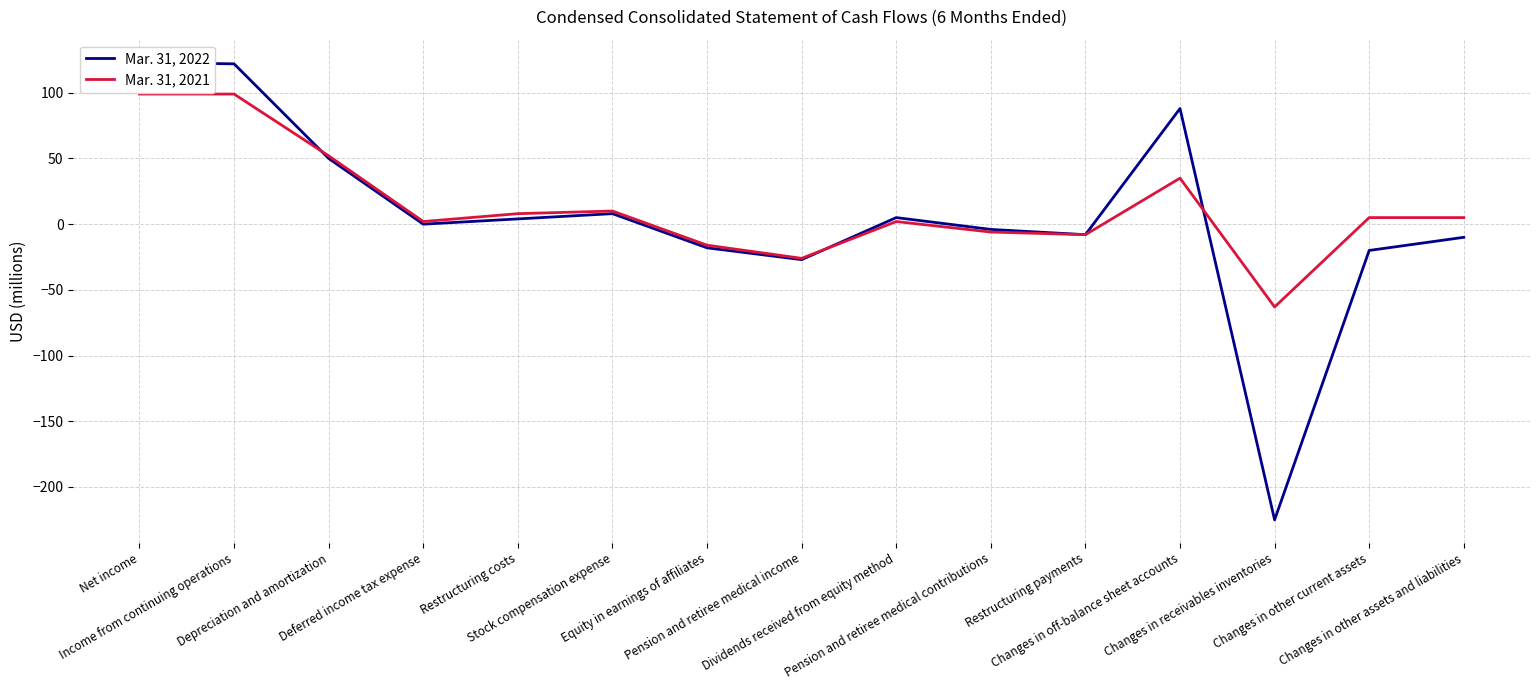

List the labels in order of Mar. 31, 2021 value, smallest first.

Changes in receivables inventories, Pension and retiree medical income, Equity in earnings of affiliates, Restructuring payments, Pension and retiree medical contributions, Deferred income tax expense, Dividends received from equity method, Changes in other current assets, Changes in other assets and liabilities, Restructuring costs, Stock compensation expense, Changes in off-balance sheet accounts, Depreciation and amortization, Net income, Income from continuing operations